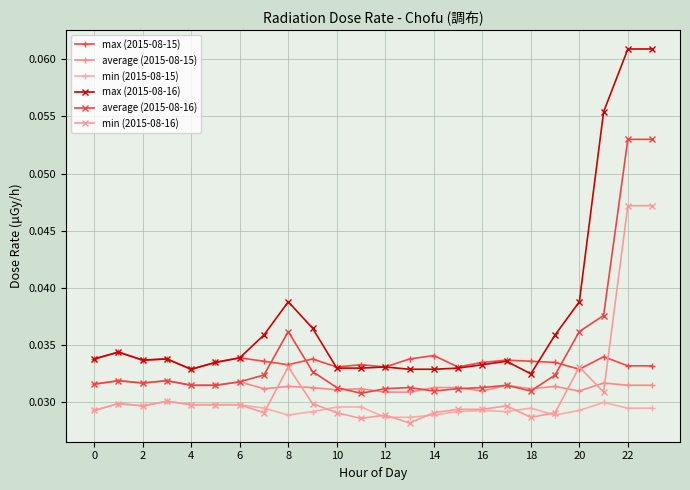

What is the sum of all min (2015-08-16) values?

0.7